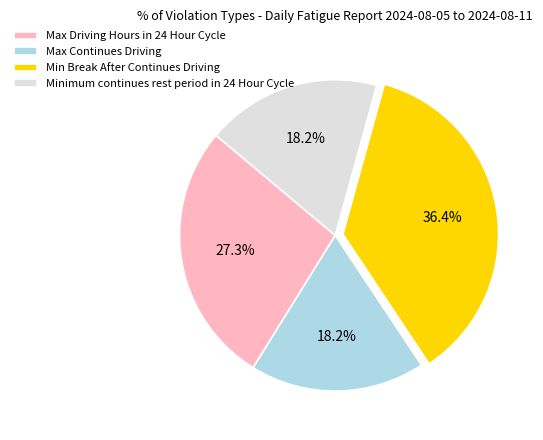

Between Minimum continues rest period in 24 Hour Cycle and Min Break After Continues Driving, which is larger?

Min Break After Continues Driving